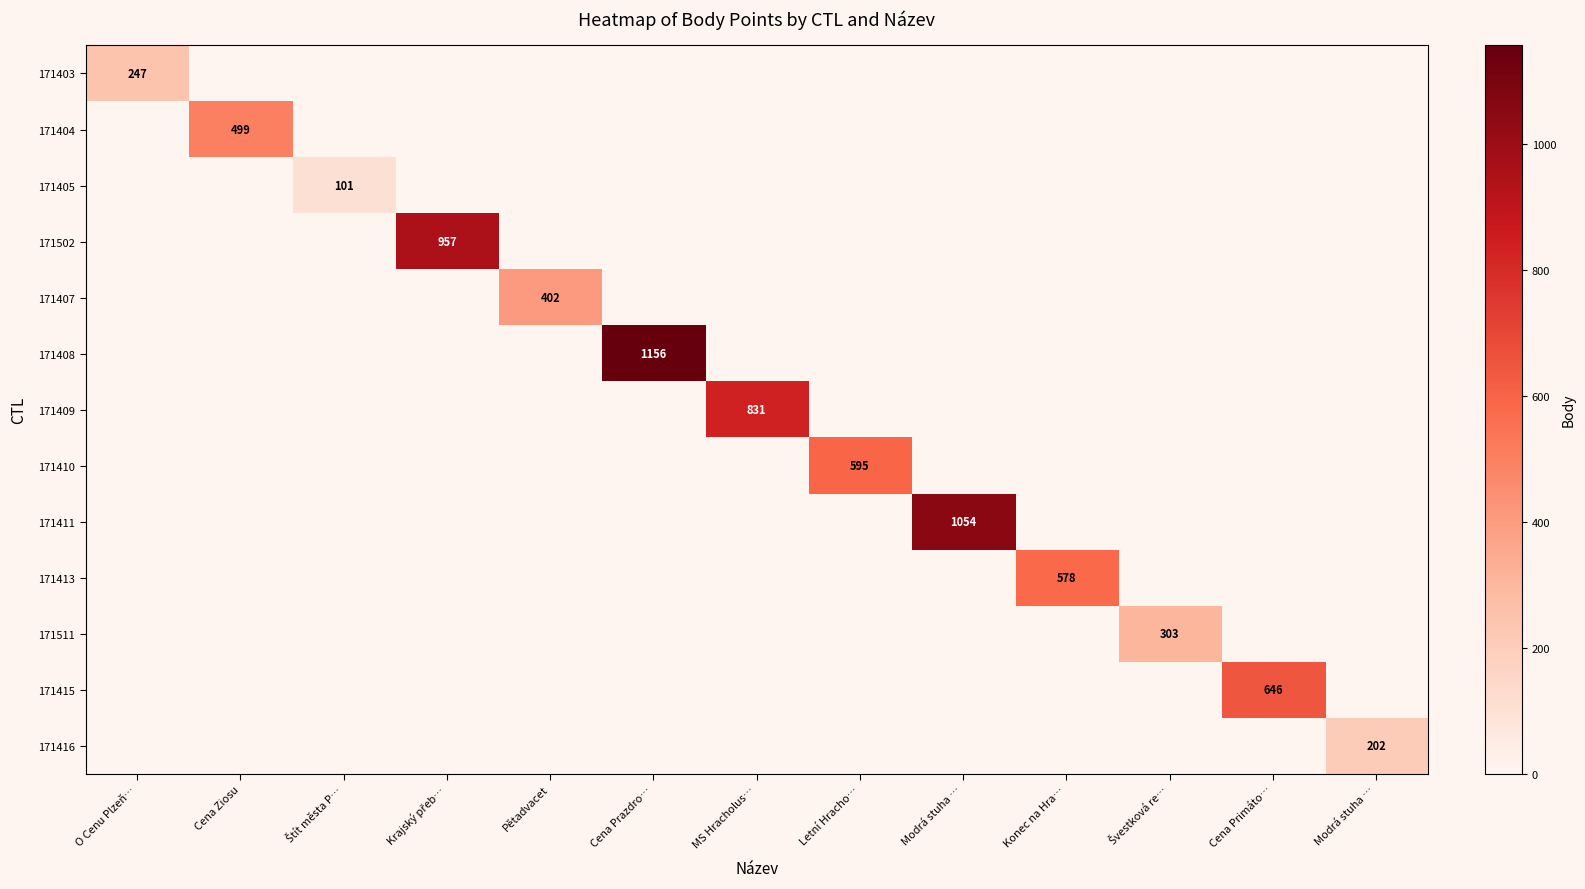

What is the total value across all series at Cena Ziosu?

499